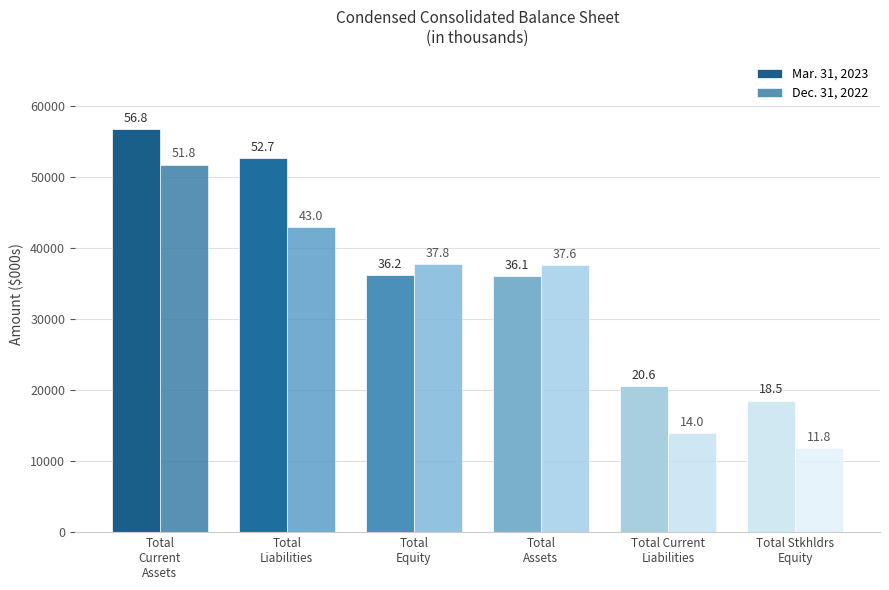

Is it true that Mar. 31, 2023 equals 18526 at Total Stkhldrs
Equity?

True